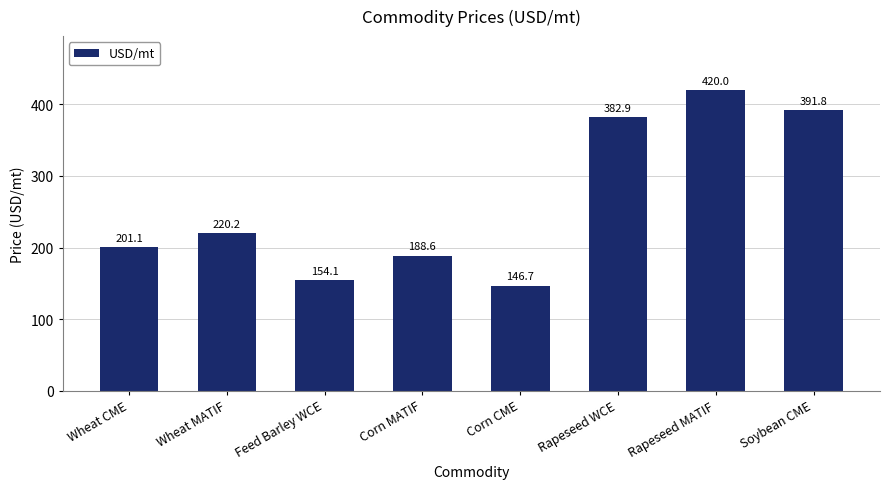

What is the label of the 5th bar from the left?

Corn CME